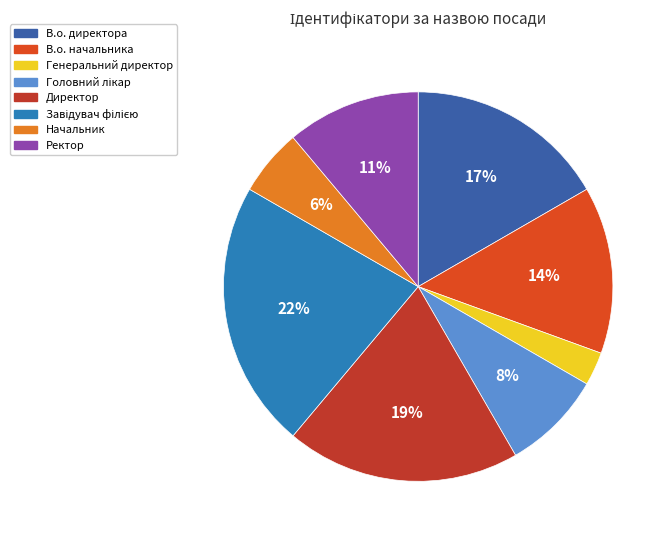

Is it true that Директор is 19% of the pie?

True